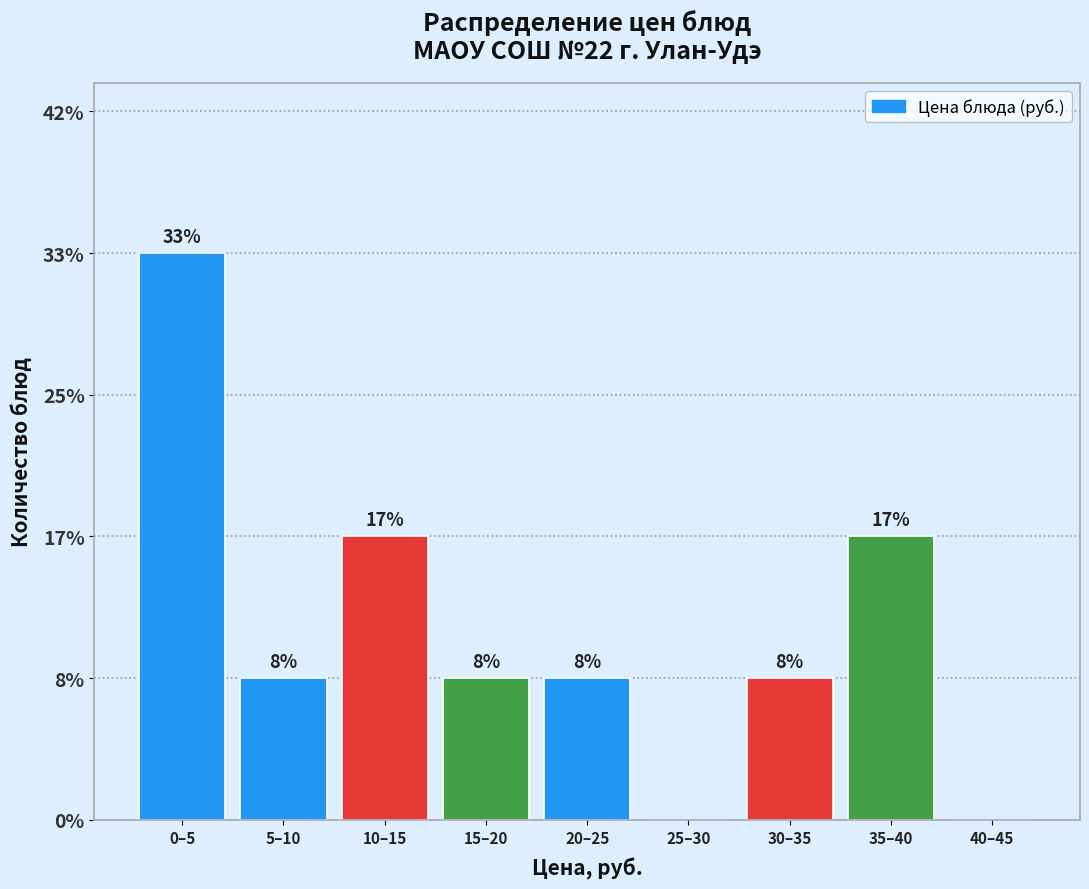

Are the bars horizontal?

No